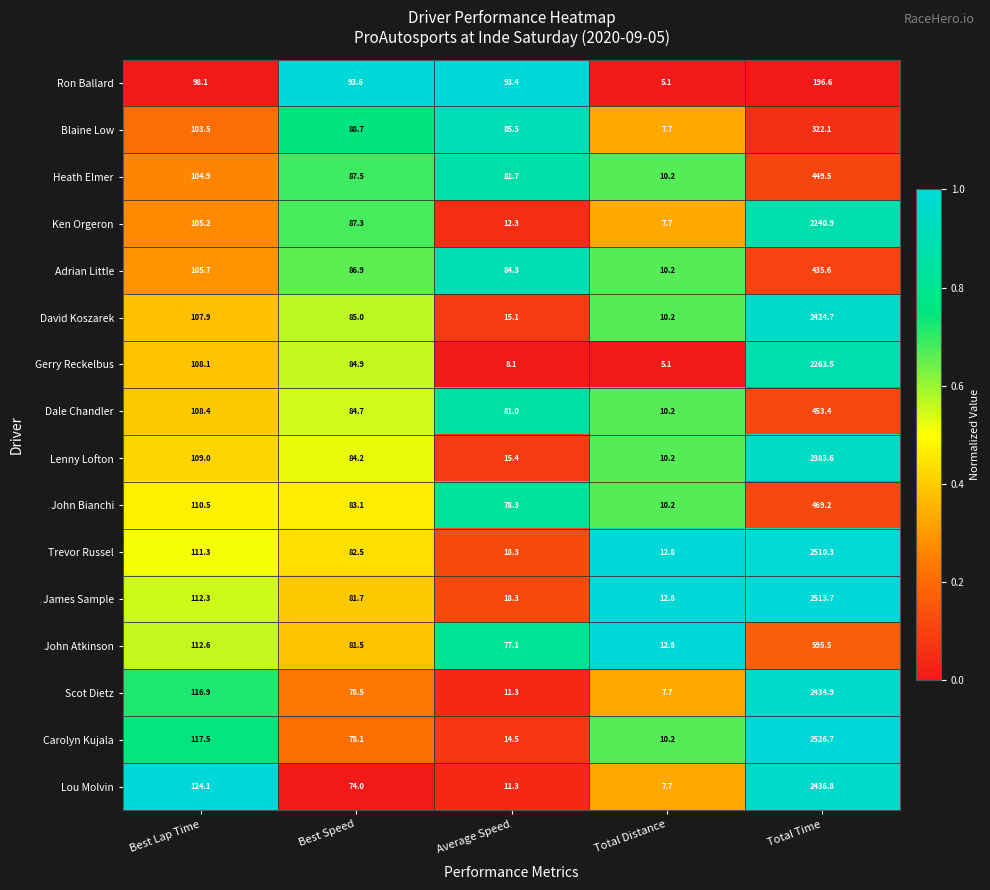

True or false: Gerry Reckelbus has a value of 175.5 at Best Lap Time.

False